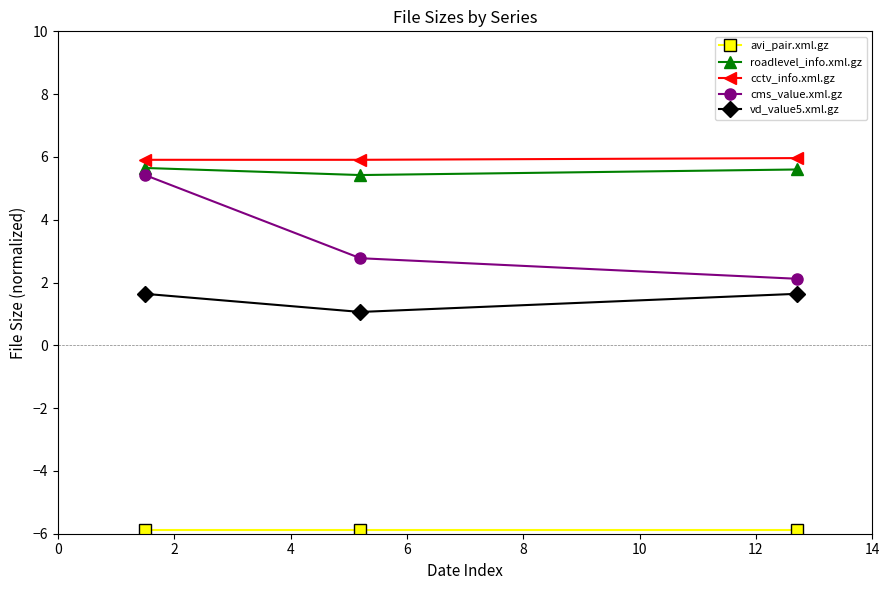

What is the value of the roadlevel_info.xml.gz point at the 3rd from the left?

5.6